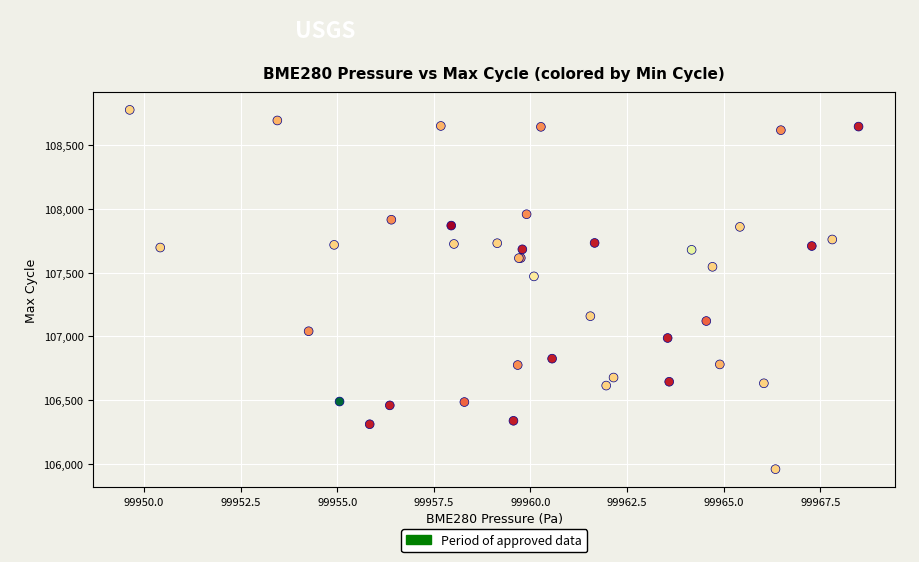

What Y value in the scatter plot is closest to 107368?

107471